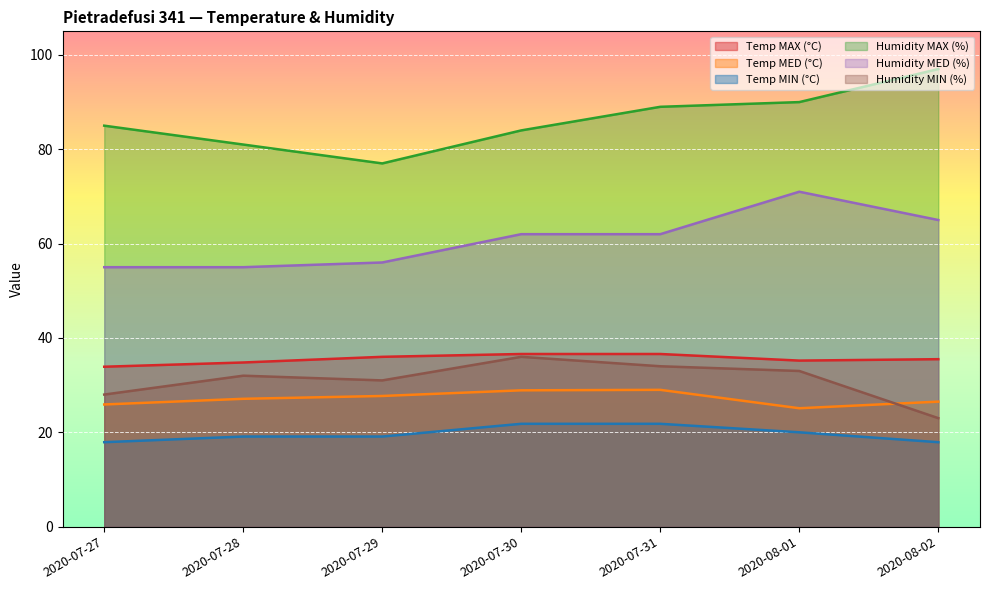

What is the smallest value displayed?

17.9